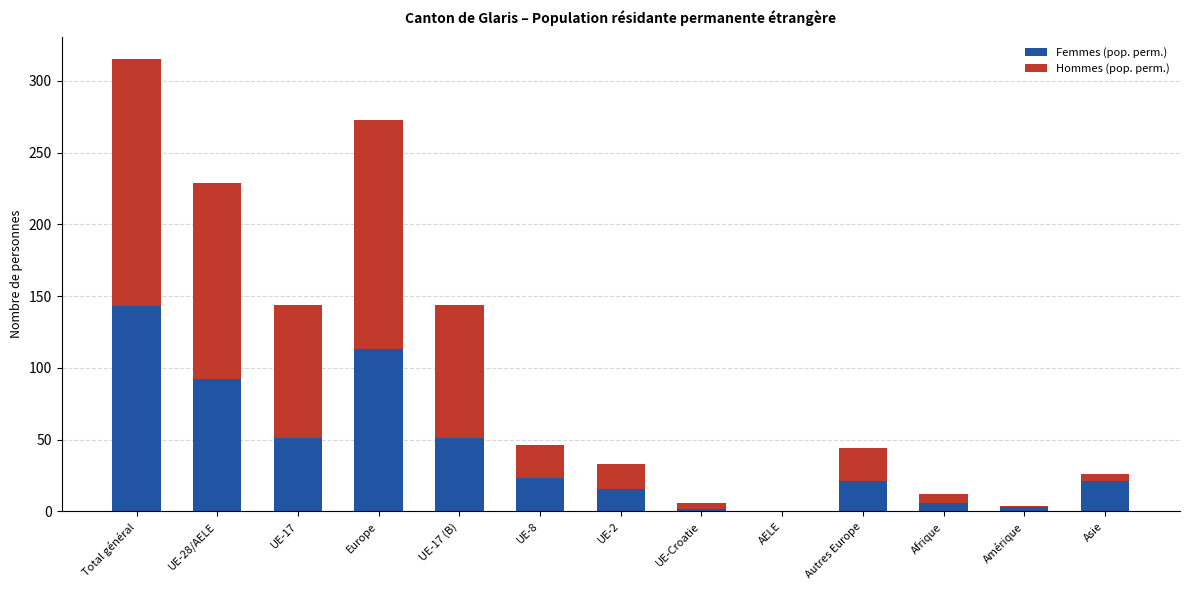

At which category is the sum across all series the highest?

Total général